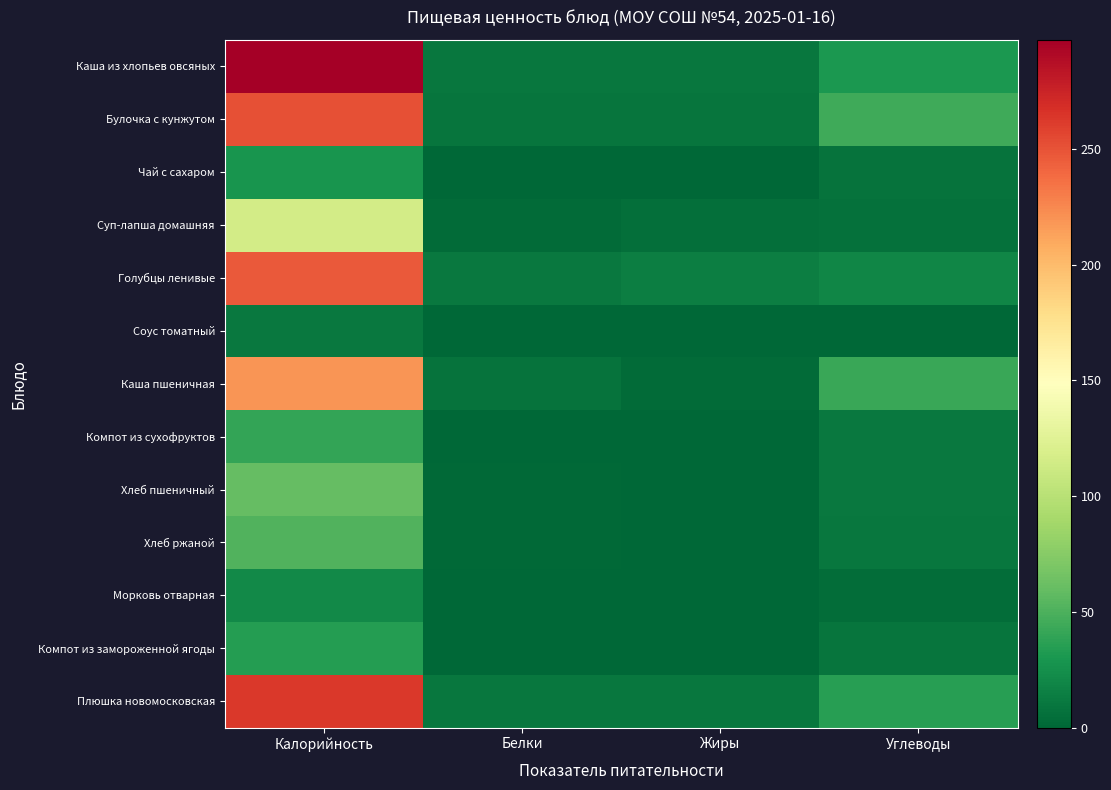

Rank the series by their maximum value, from lowest to highest.

Соус томатный, Морковь отварная, Чай с сахаром, Компот из замороженной ягоды, Компот из сухофруктов, Хлеб ржаной, Хлеб пшеничный, Суп-лапша домашняя, Каша пшеничная, Голубцы ленивые, Булочка с кунжутом, Плюшка новомосковская, Каша из хлопьев овсяных